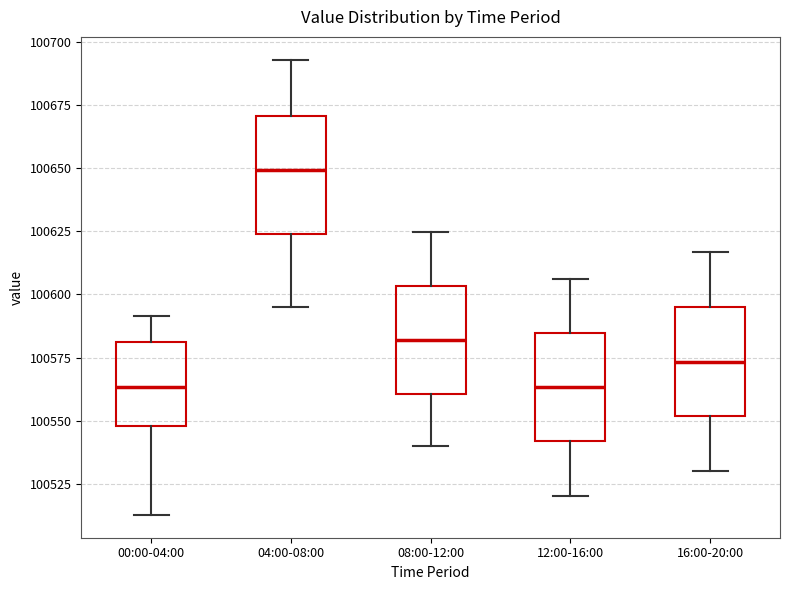

Reading left to right, transcribe this box plot: for each box, give where its median line is, the range the box spans, and where its two whiskers end, as read against the y-axis. The values are not printed on the chart, so give them approximately, as read against the axis.

00:00-04:00: median 100565, box 100550 to 100580, whiskers 100515 to 100590
04:00-08:00: median 100650, box 100625 to 100670, whiskers 100595 to 100695
08:00-12:00: median 100580, box 100560 to 100605, whiskers 100540 to 100625
12:00-16:00: median 100565, box 100540 to 100585, whiskers 100520 to 100605
16:00-20:00: median 100575, box 100550 to 100595, whiskers 100530 to 100615